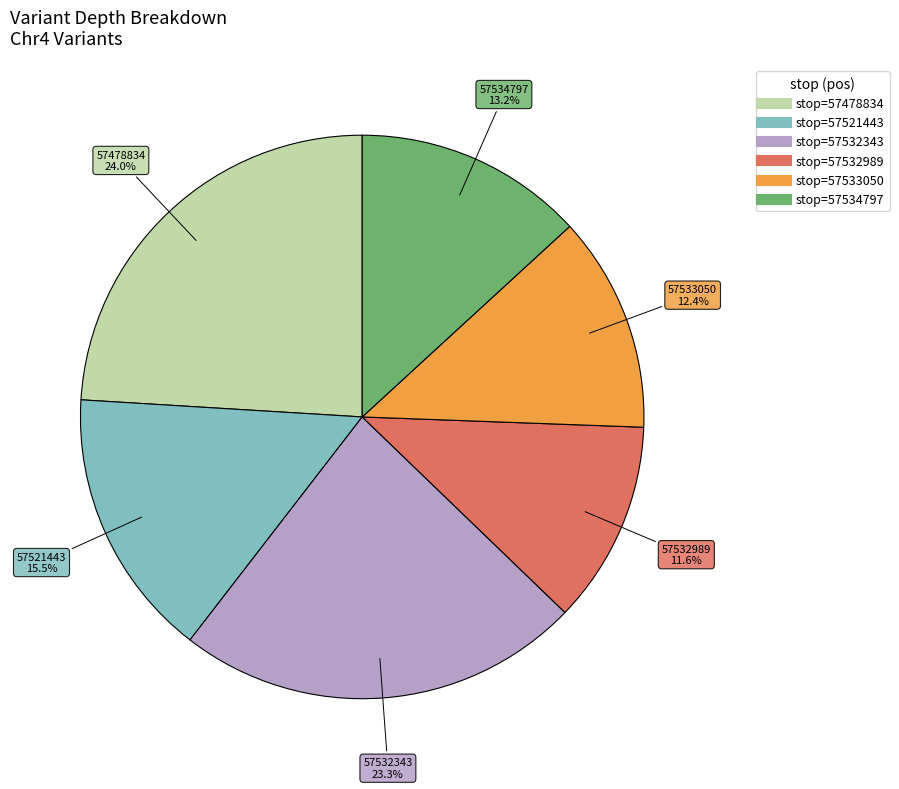

Does any single category account for the majority?

No